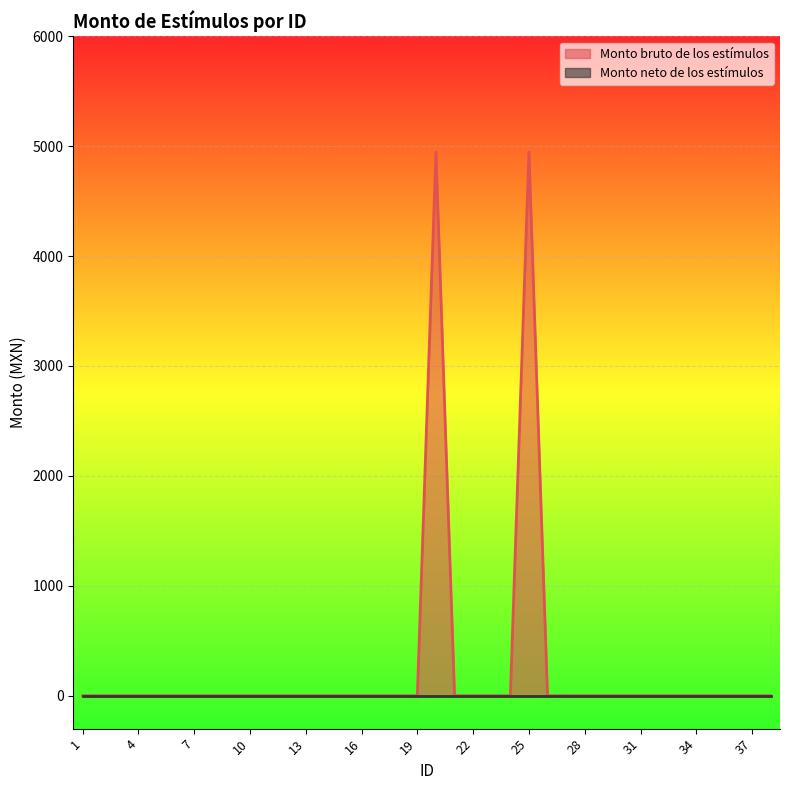

True or false: the data shows -1541.3 at 10.

False